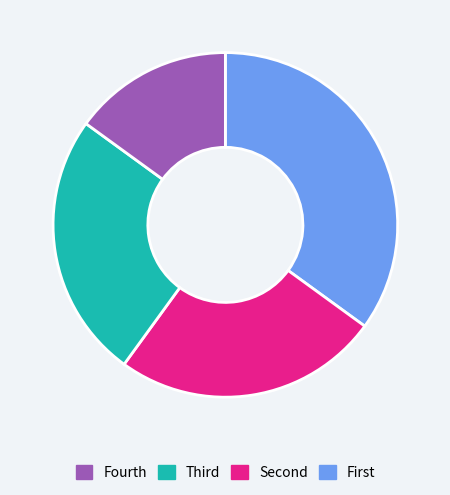

Is there a majority slice in this chart?

No